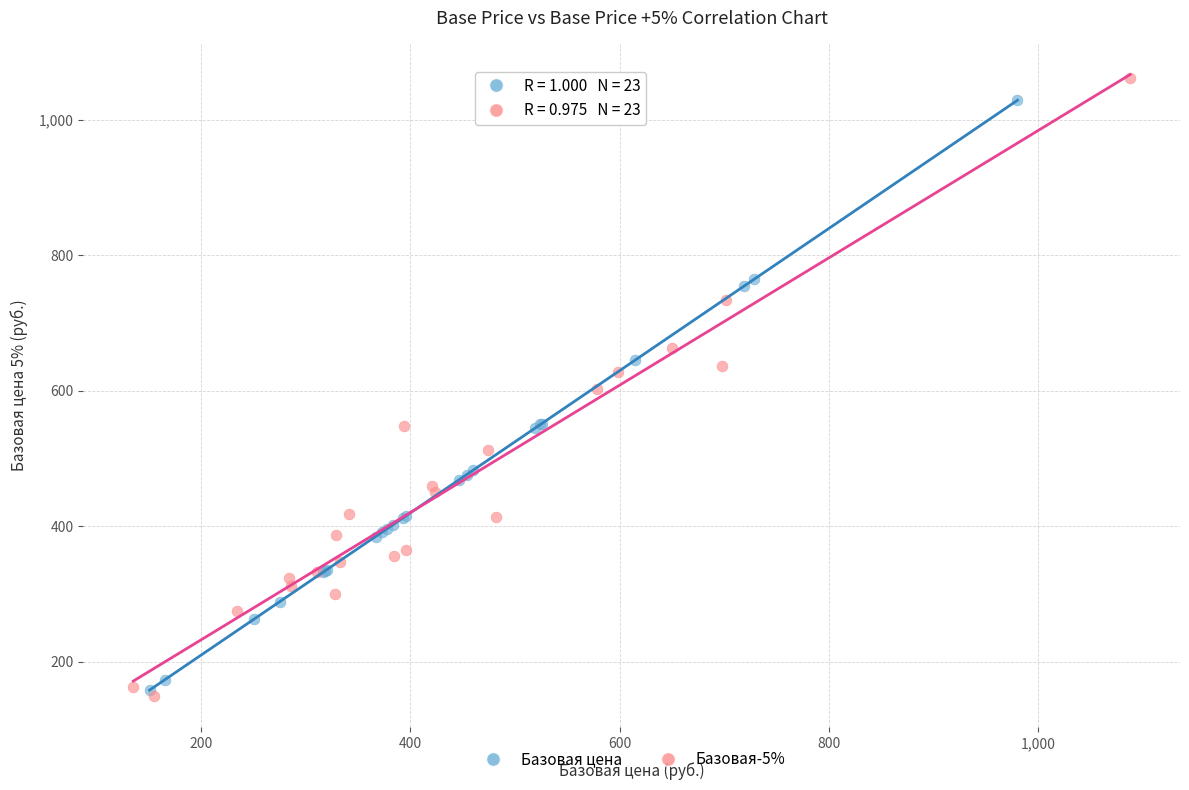

Which series reaches the minimum Y coordinate?

Базовая-5%